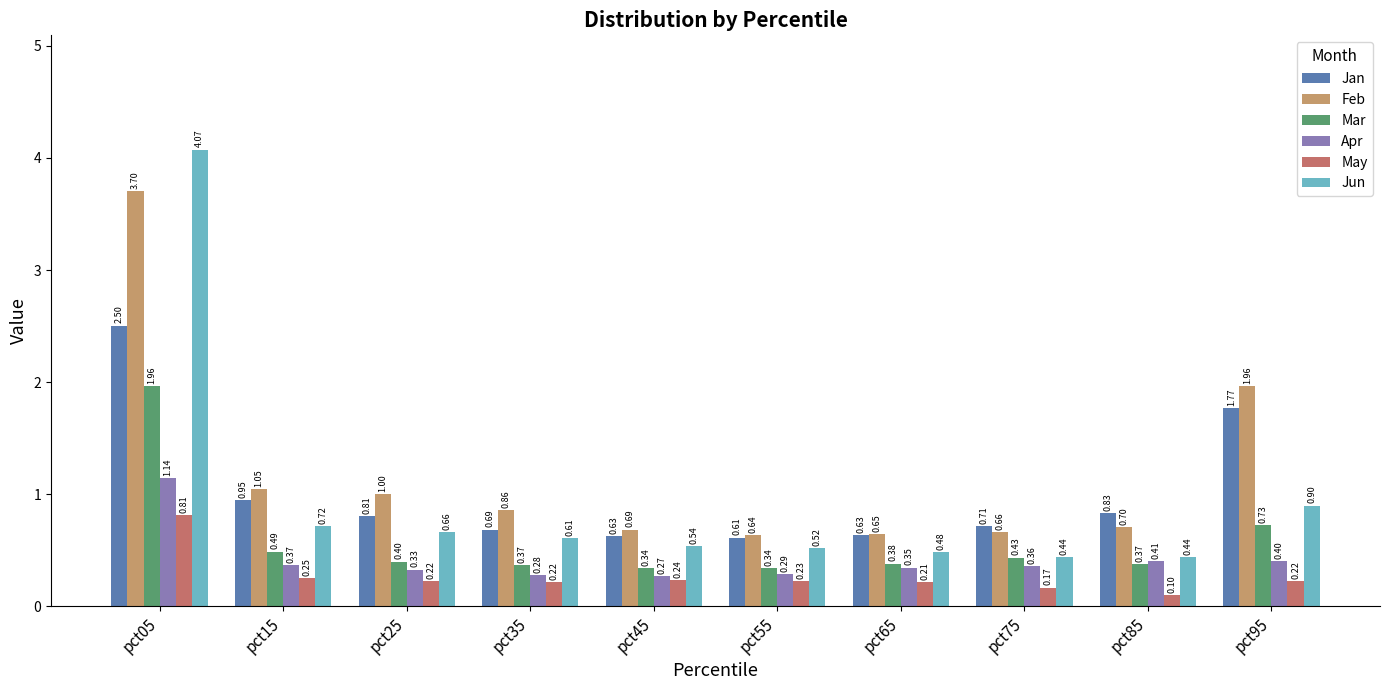

Rank the series by their maximum value, from highest to lowest.

Jun, Feb, Jan, Mar, Apr, May